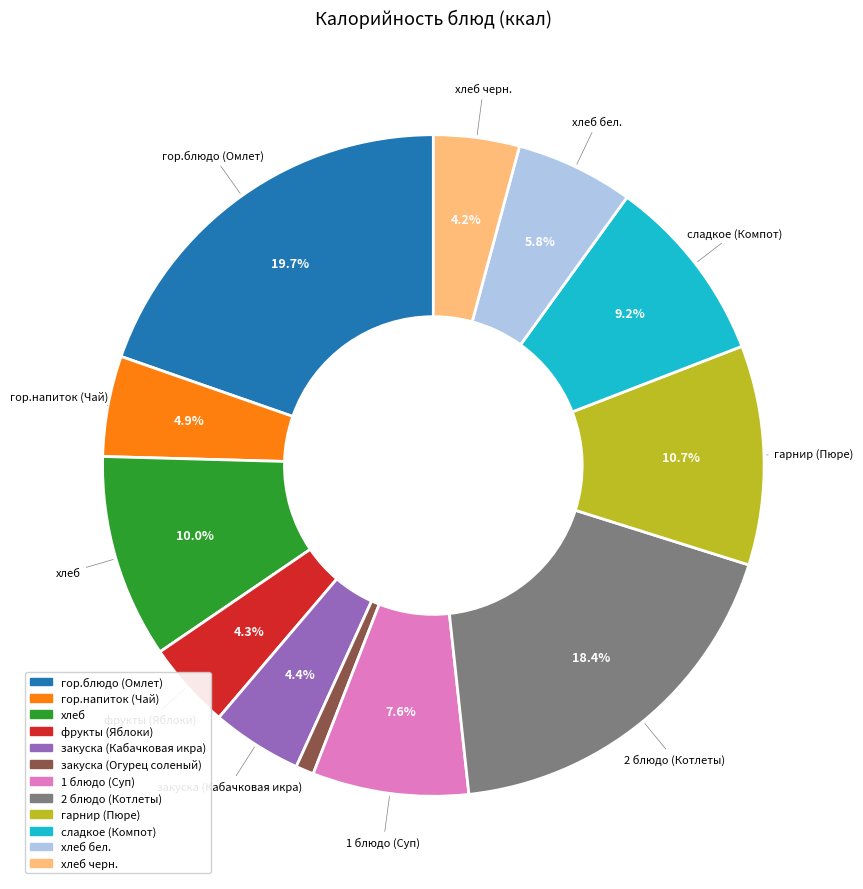

Does any single category account for the majority?

No